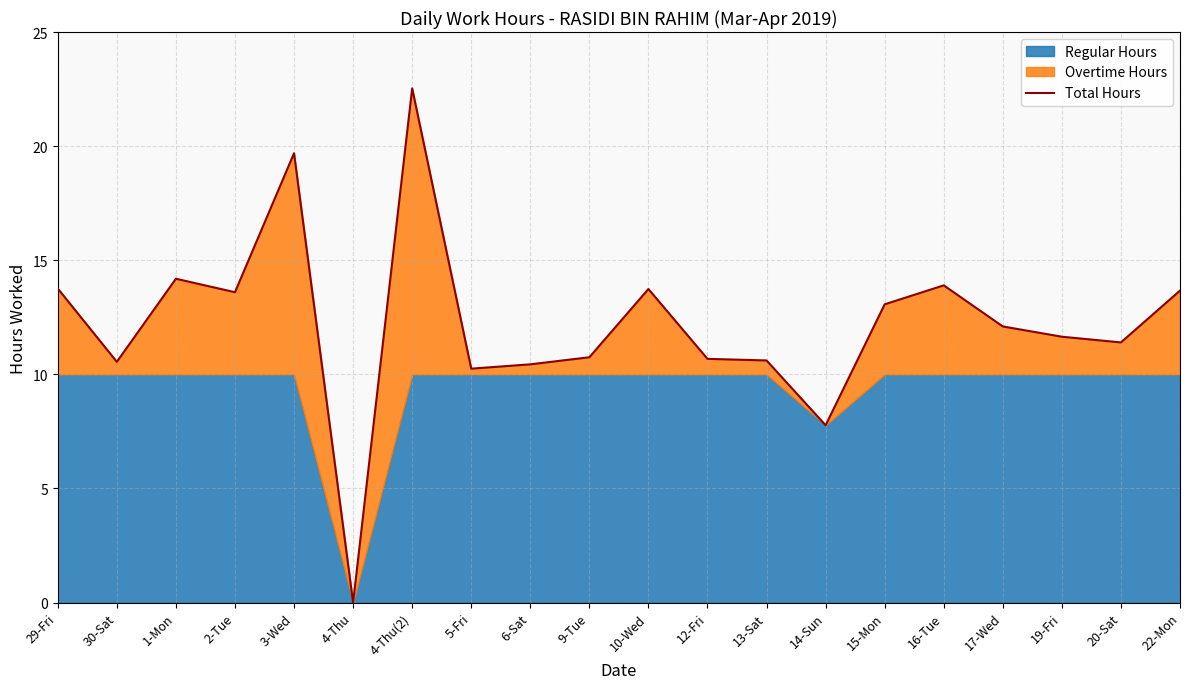

What position from the right is 4-Thu?

15